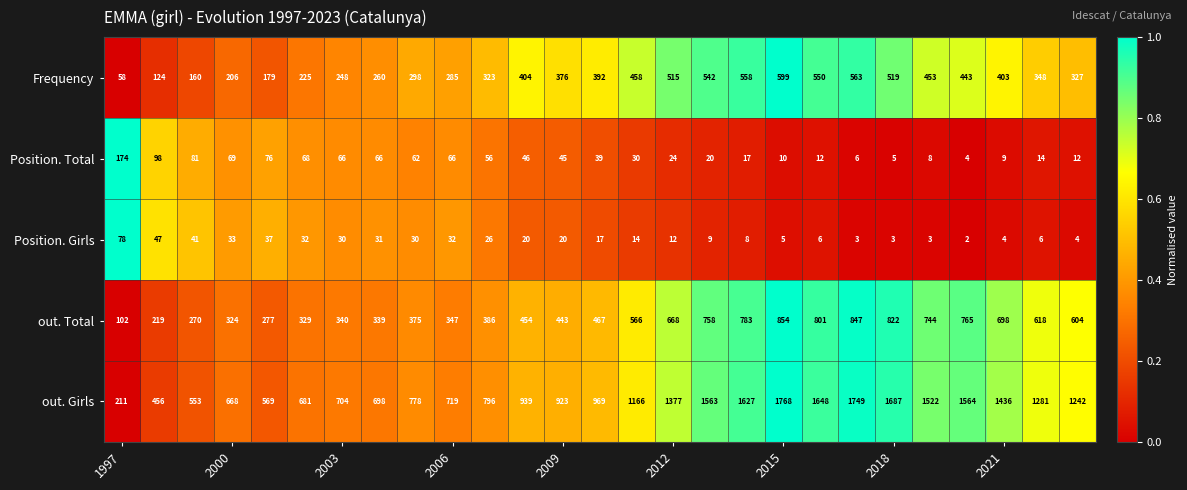

Rank the series by their maximum value, from highest to lowest.

out. Girls, out. Total, Frequency, Position. Total, Position. Girls